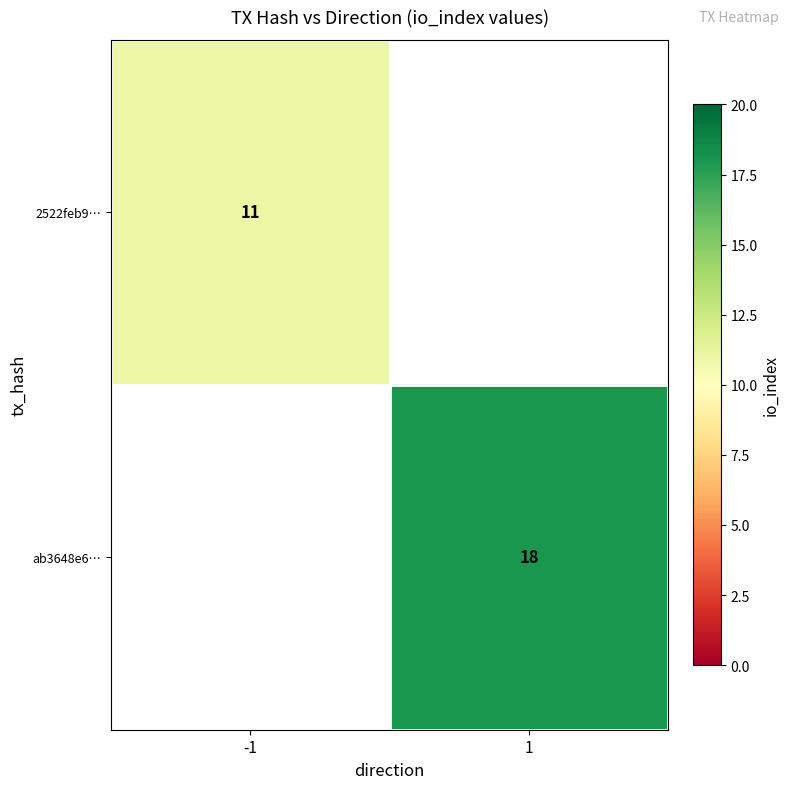

The 2522feb9… series shows 11 at -1. True or false?

True